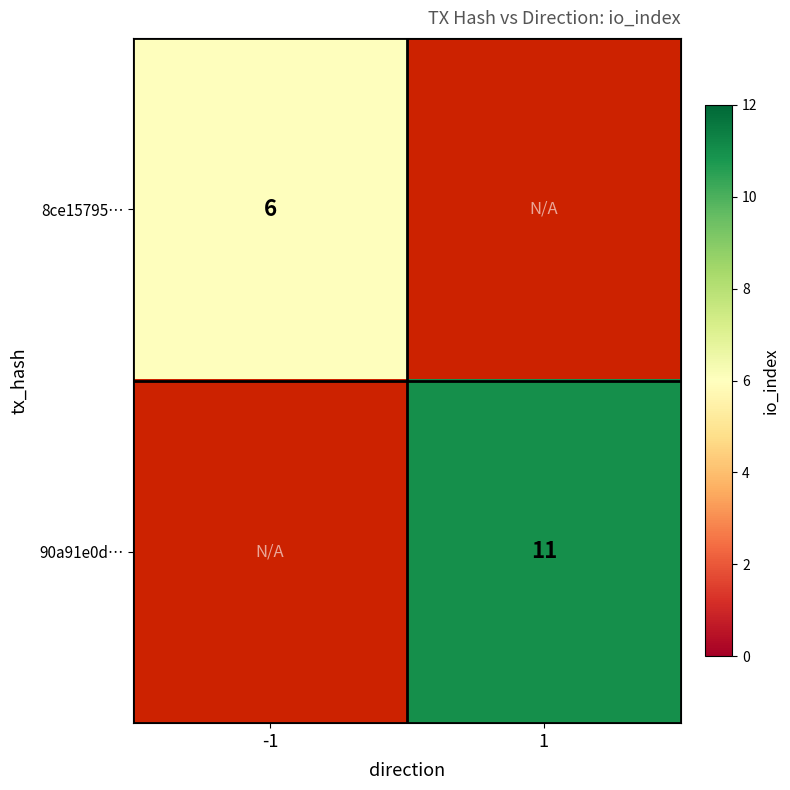

At how many categories does at least one series exceed 10?

1